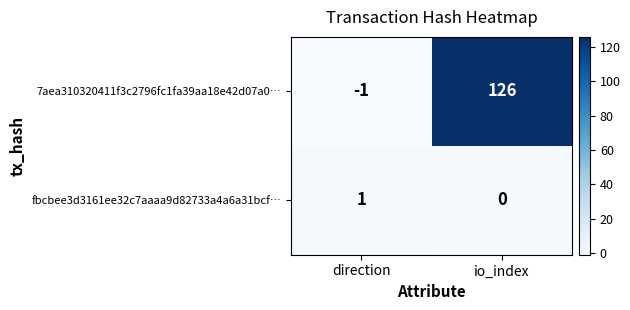

What is the minimum value shown in the chart?

-1